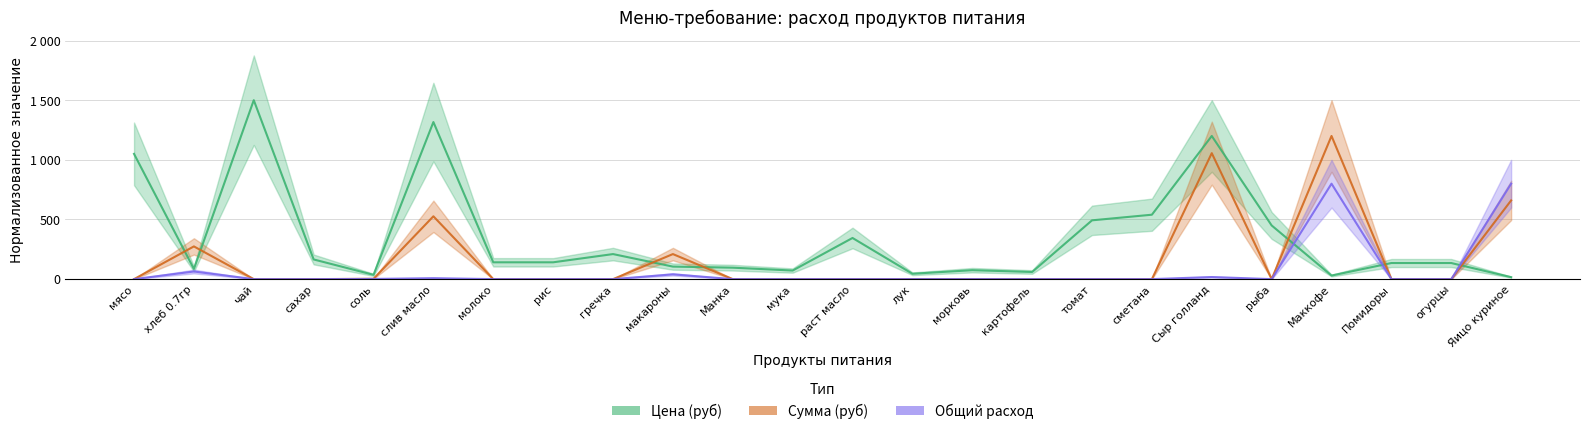

Reading left to right, extract all data points from this chart.

Цена (руб): 1050.0	85.7	1500.0	165.0	36.0	1316.7	141.0	141.0	210.0	105.0	96.0	72.0	345.0	45.0	75.0	60.0	492.9	540.0	1200.0	450.0	30.0	135.0	135.0	16.5
Сумма (руб): 0.0	274.3	0.0	0.0	2.9	526.7	0.0	0.0	0.0	210.0	0.0	0.0	0.0	0.0	0.0	0.0	0.0	0.0	1056.0	0.0	1200.0	0.0	0.0	660.0
Общий расход: 0.0	64.0	0.0	0.0	1.6	8.0	0.0	0.0	0.0	40.0	0.0	0.0	0.0	0.0	0.0	0.0	0.0	0.0	17.6	0.0	800.0	0.0	0.0	800.0